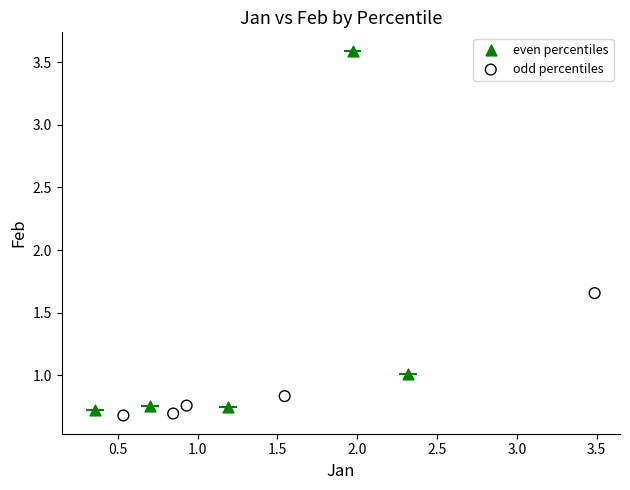

Which series reaches the maximum Y coordinate?

even percentiles